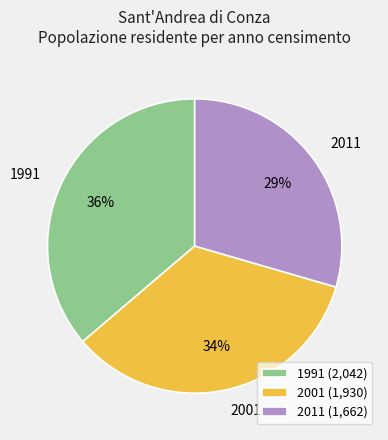

Is it true that 2011 is 44% of the pie?

False